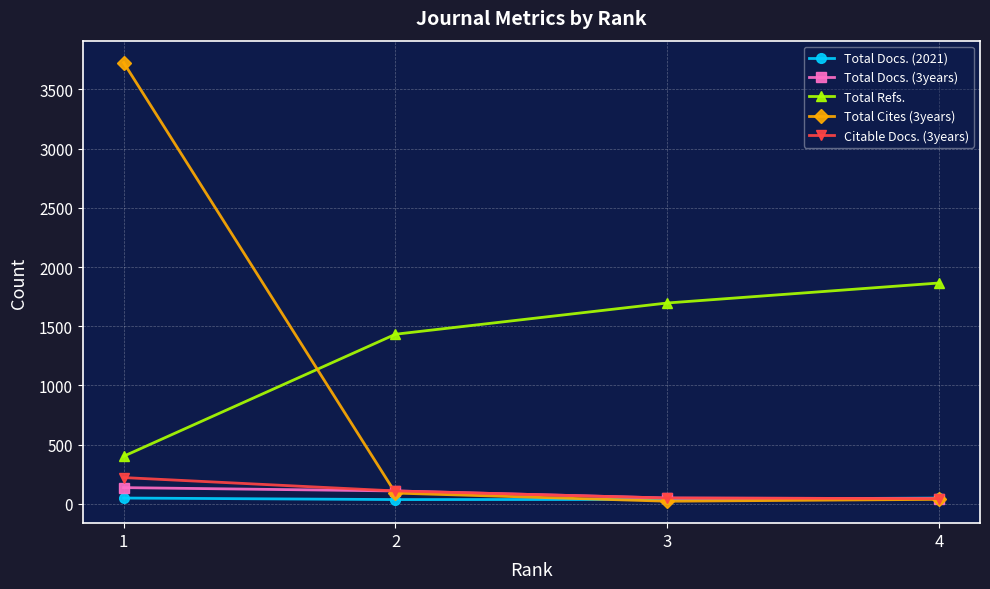

What is the difference between the second highest and second lowest values in the Total Docs. (2021) series?

12